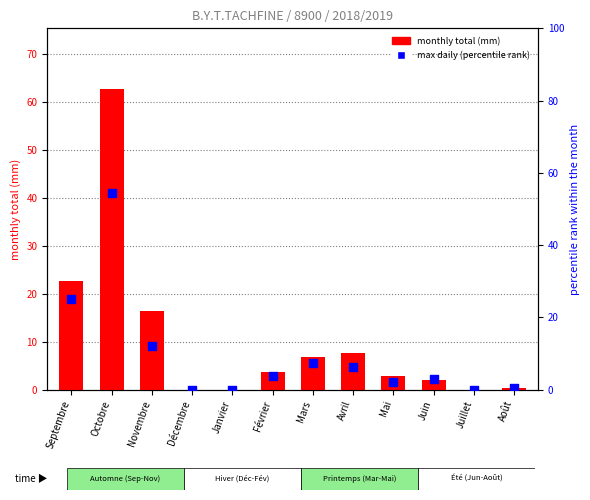

Which series has the largest total across all categories?

monthly total (mm)